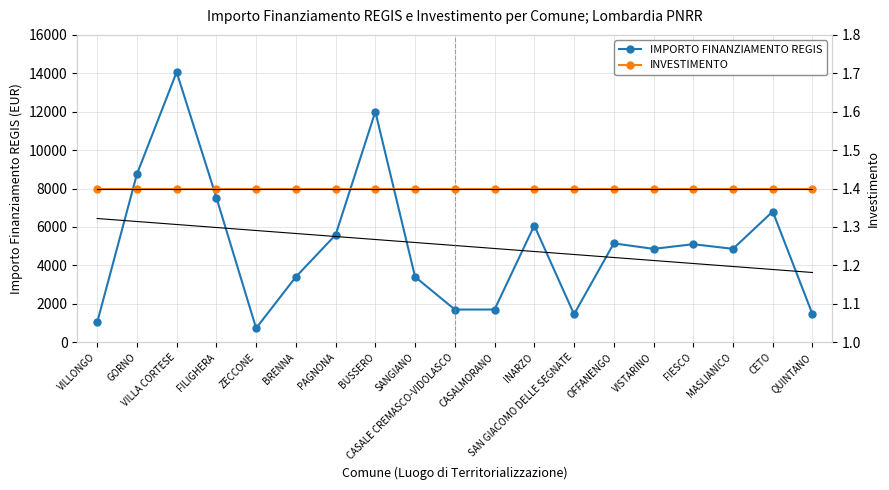

True or false: IMPORTO FINANZIAMENTO REGIS and INVESTIMENTO cross at least once.

False